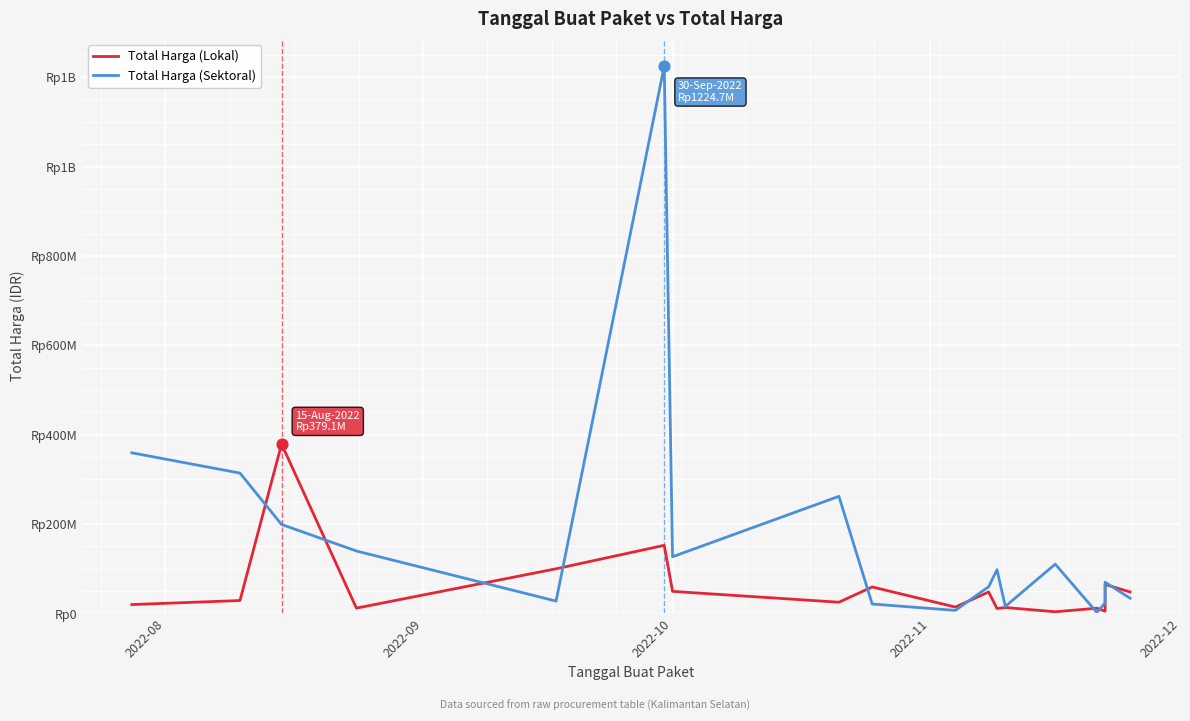

At how many categories does at least one series exceed 1187936674?

1